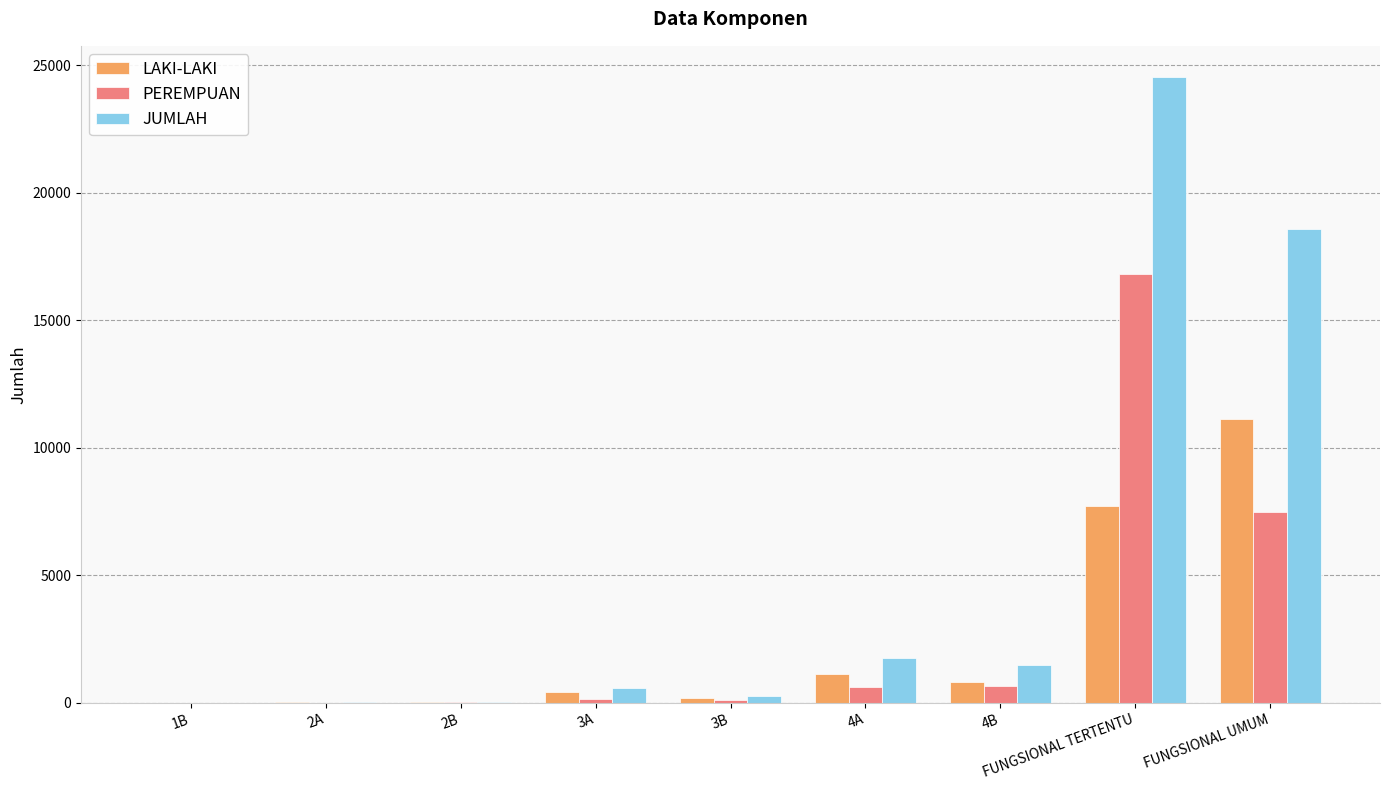

Does the chart contain stacked bars?

No